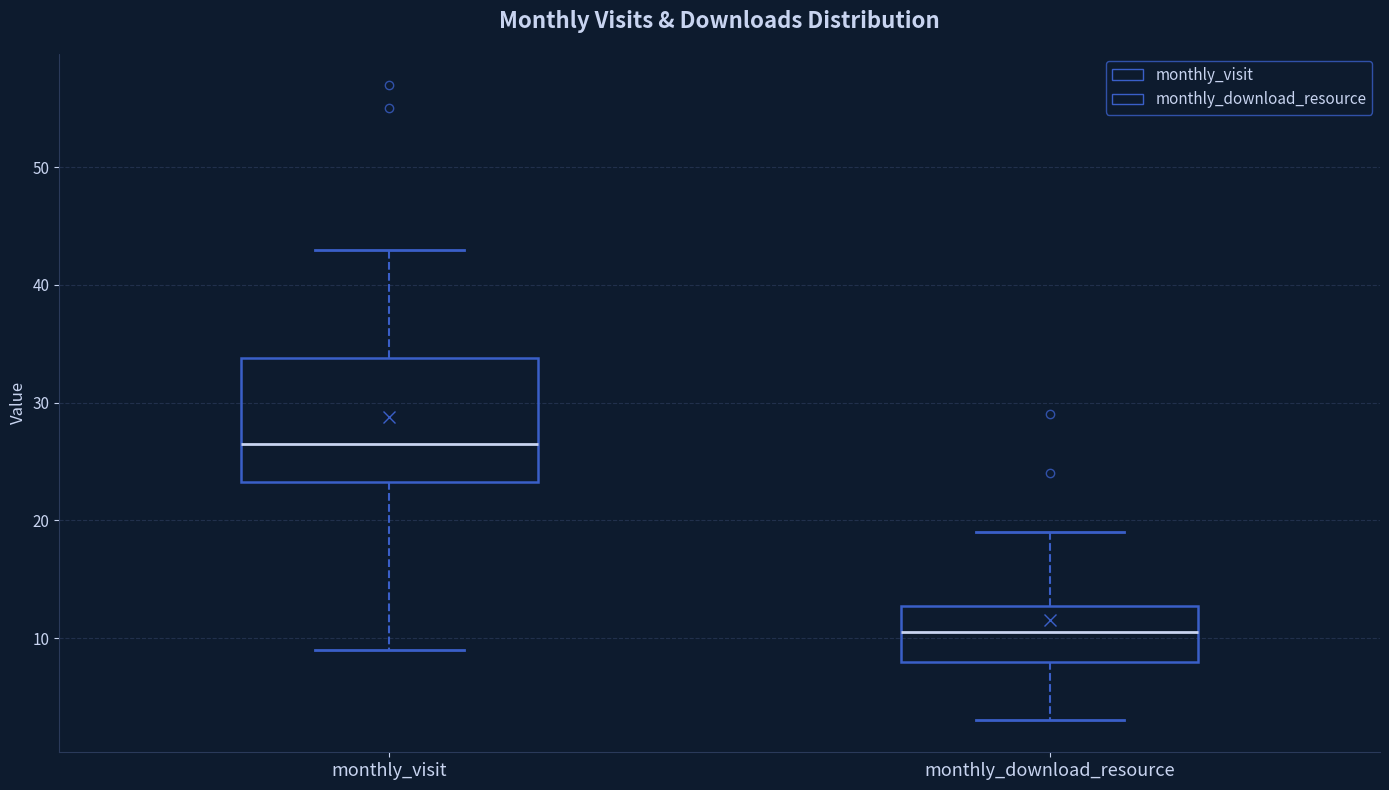

Comparing the boxes themselves (not the whiskers), which one is the tallest?

monthly_visit